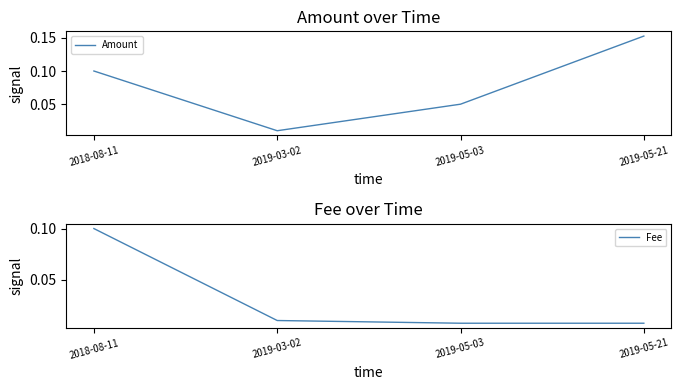

Does the chart display data point markers on the line(s)?

No